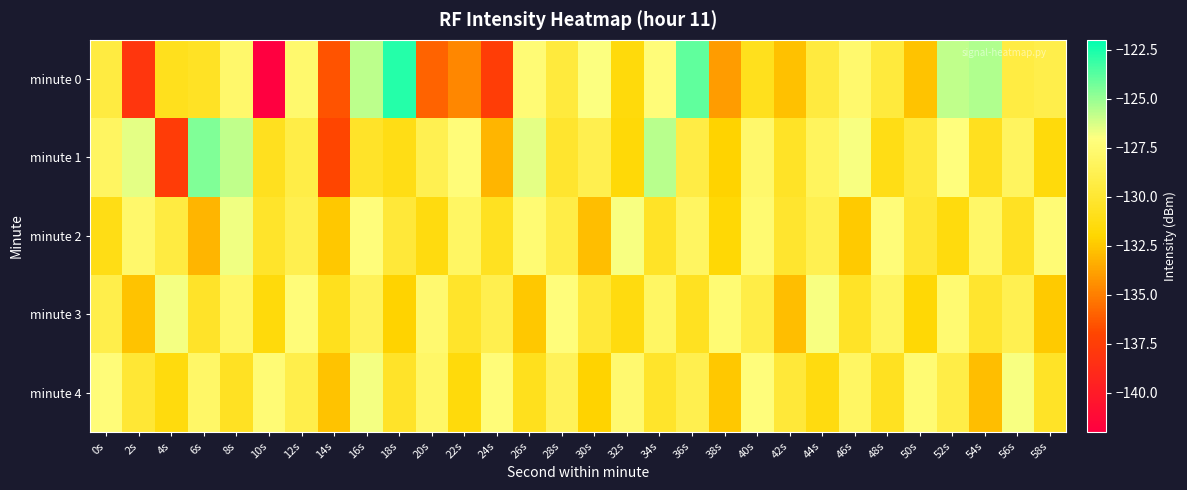

What is the total value across all series at 4s?

-656.3